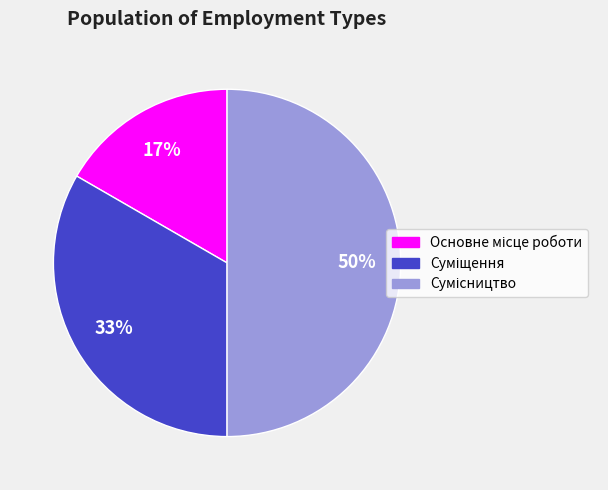

How much of the chart is everything except Сумісництво?

50.0%